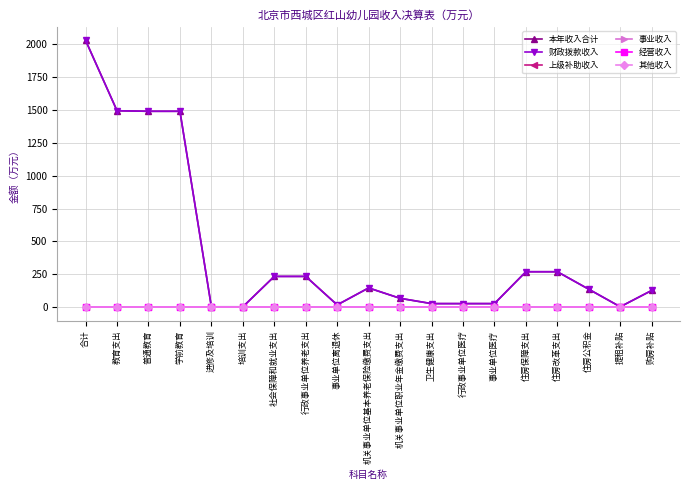

Is this an area chart (filled region under the line)?

No